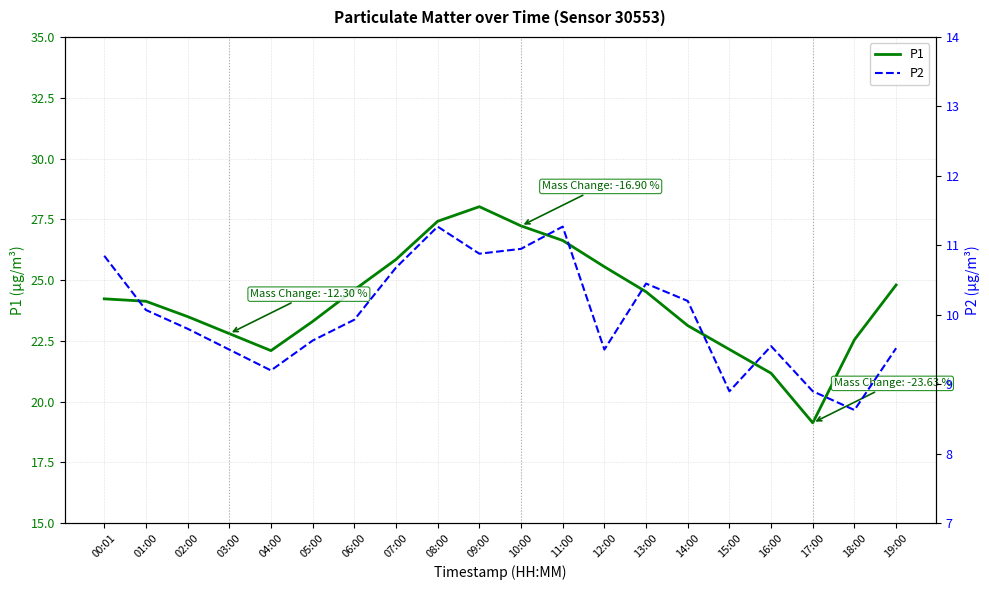

Where does the P1 series first go above 24?

00:01